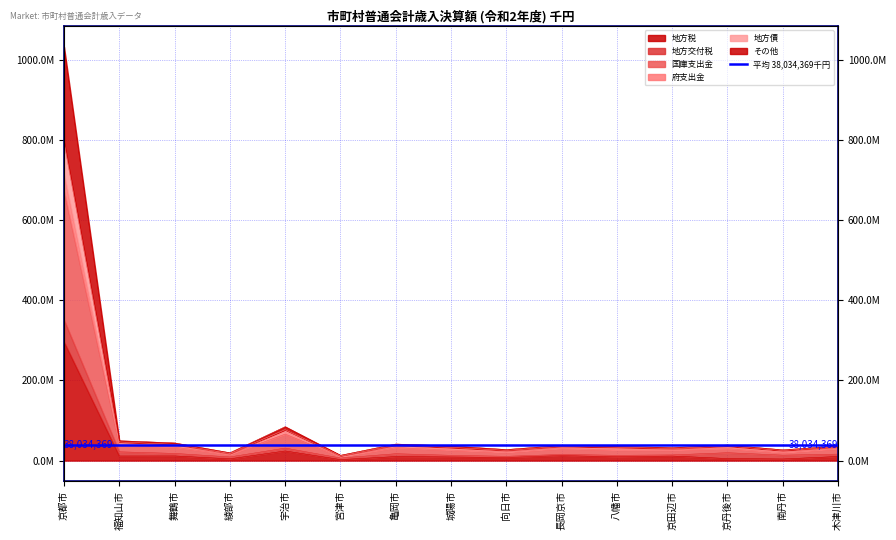

List the labels in order of 国庫支出金 value, largest first.

京都市, 宇治市, 福知山市, 舞鶴市, 亀岡市, 長岡京市, 京丹後市, 木津川市, 八幡市, 城陽市, 京田辺市, 向日市, 南丹市, 綾部市, 宮津市